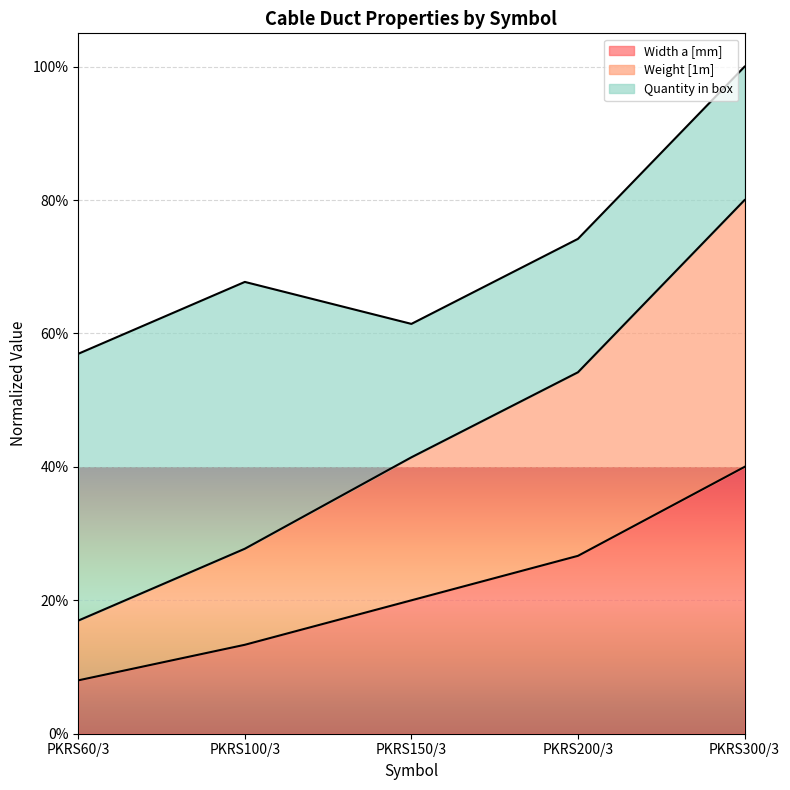

Which series has the widest spread of values?

Weight [1m]